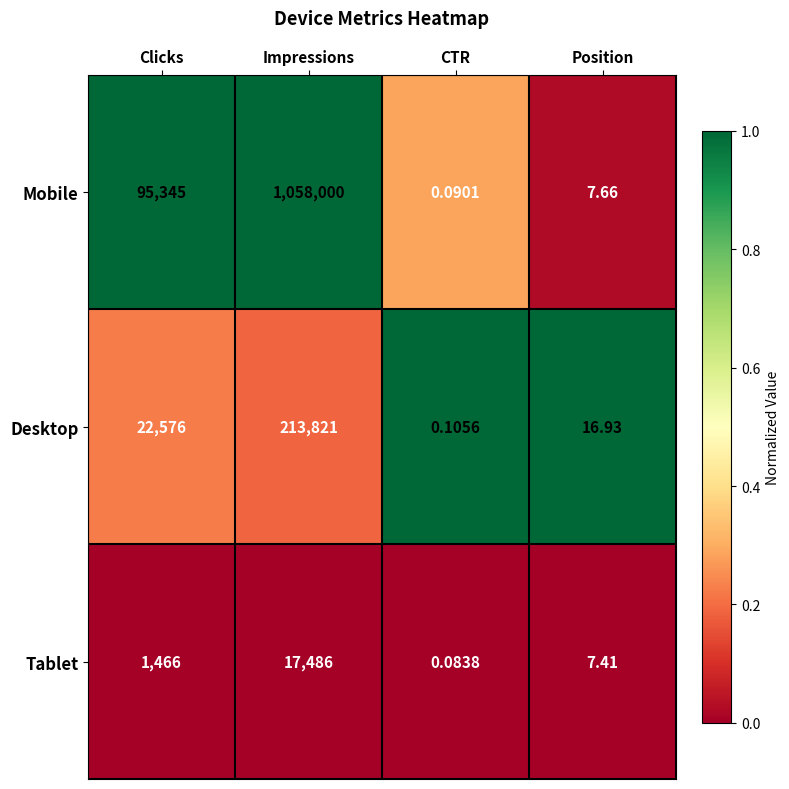

List the series in order of their peak value, highest first.

Mobile, Desktop, Tablet